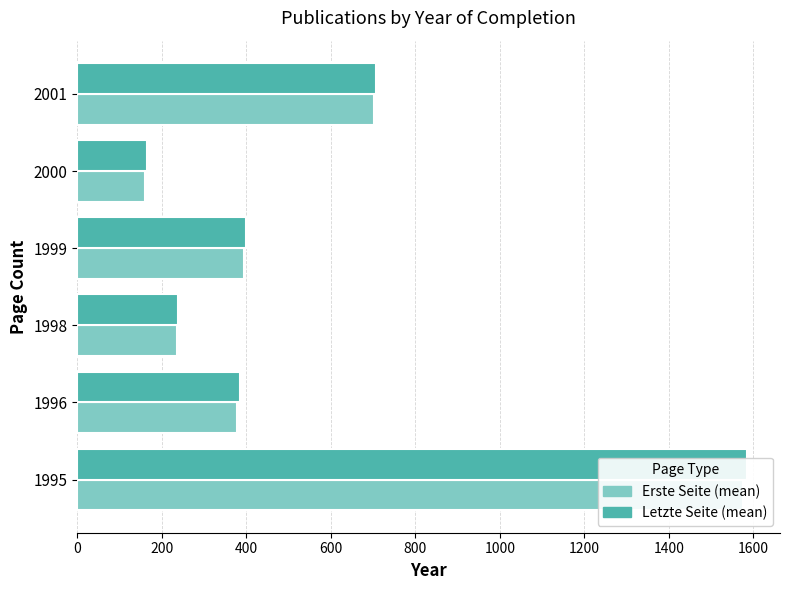

What is the value of the Letzte Seite (mean) bar at the 6th from the left?

706.0